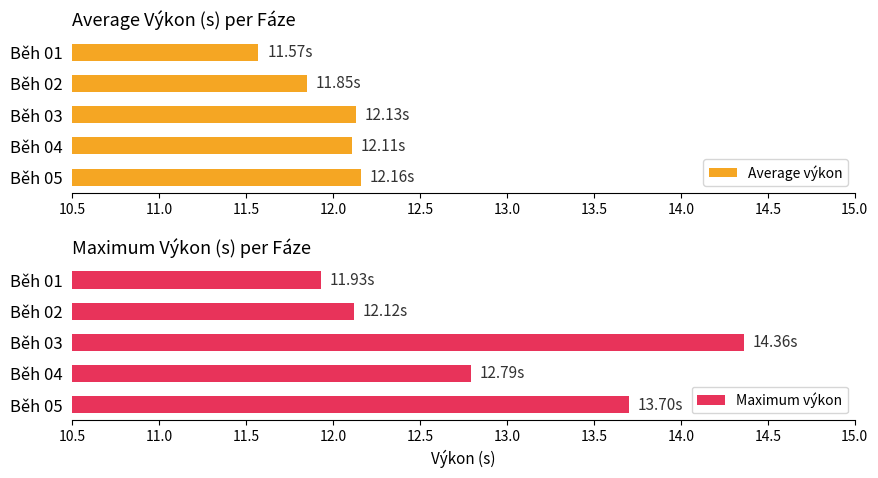

True or false: Maximum výkon has a value of 12.1 at Běh 02.

True